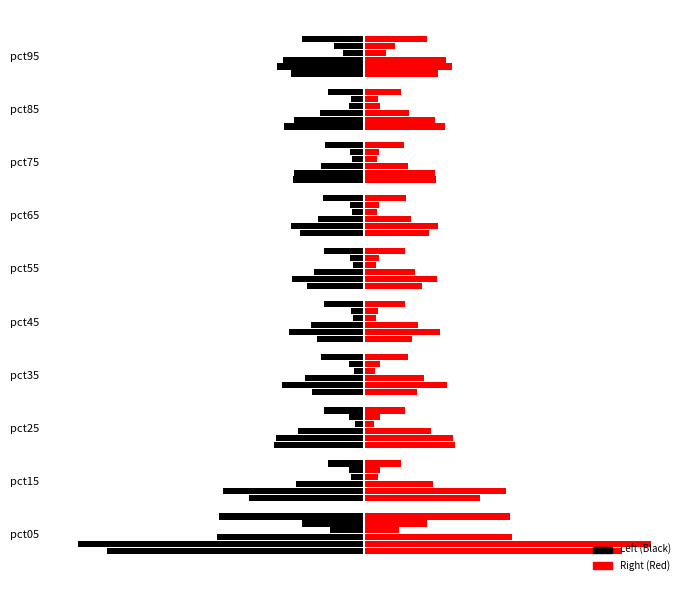

What is the minimum value shown in the chart?

0.1